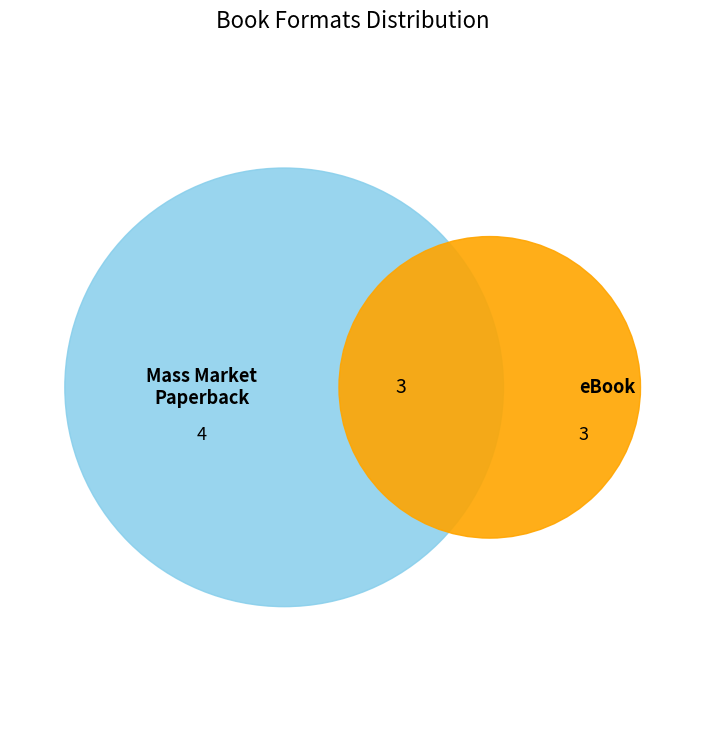

Combined, what portion of the pie is eBook and Mass Market Paperback?

100.0%